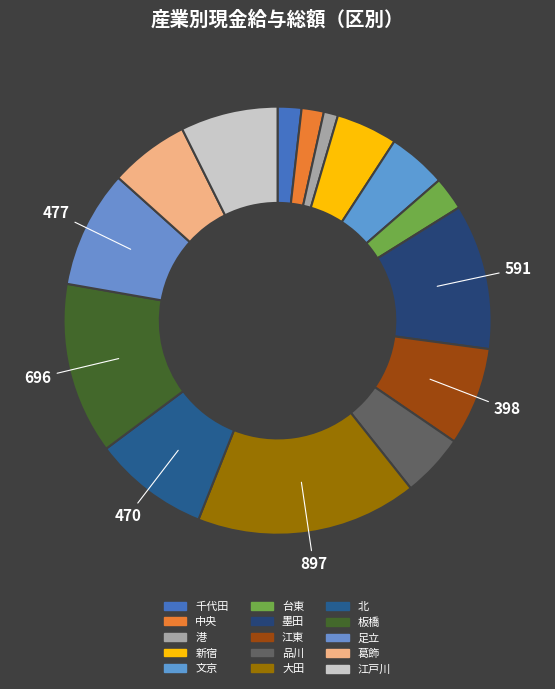

To the nearest percent, what portion does 墨田 represent?

11%